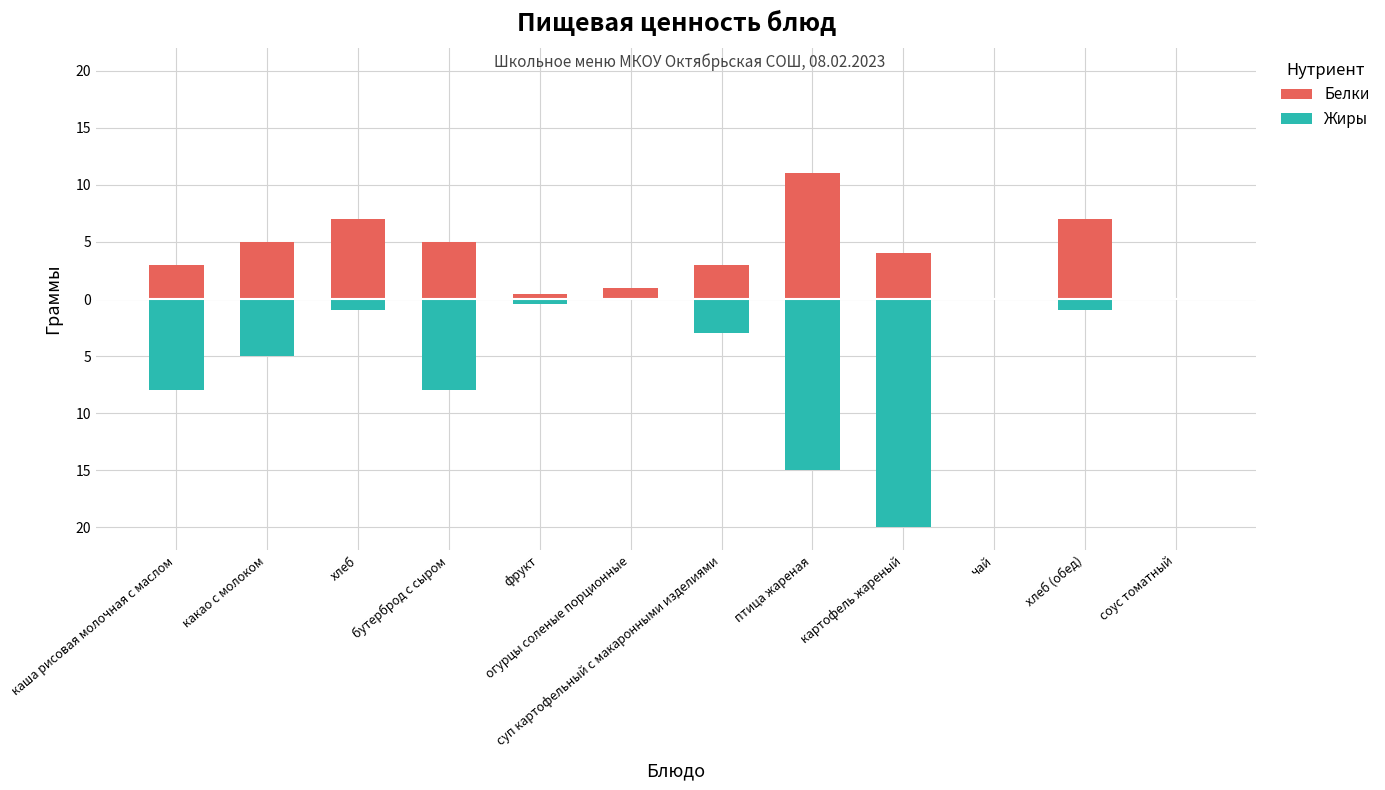

Which series has the largest range (max minus min)?

Жиры